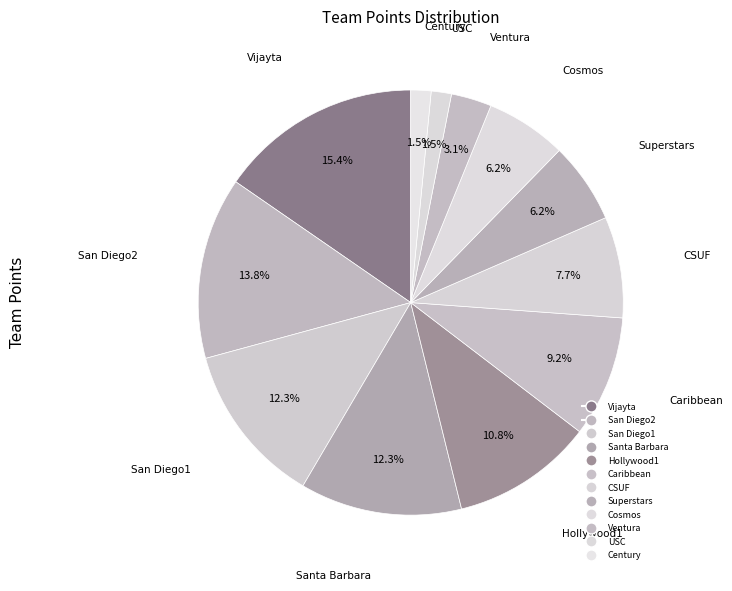

Between Cosmos and San Diego2, which is larger?

San Diego2